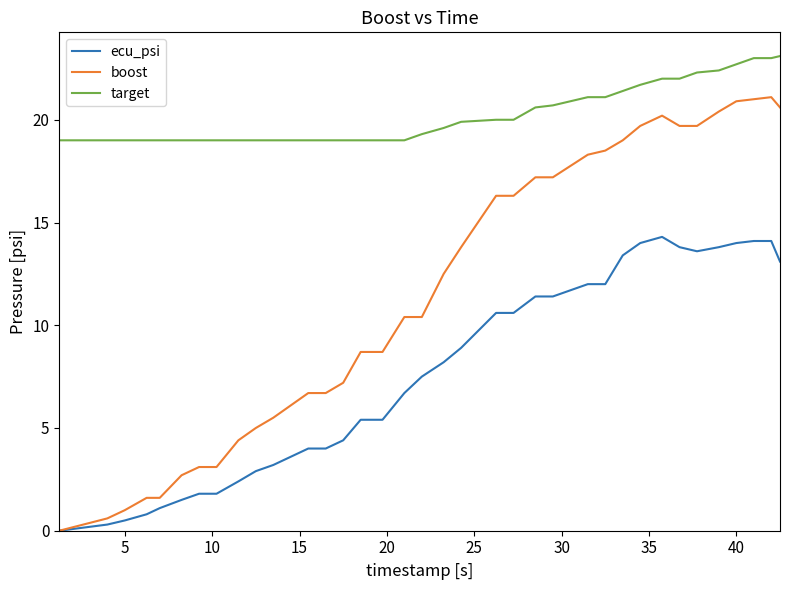

Which series has the widest spread of values?

boost